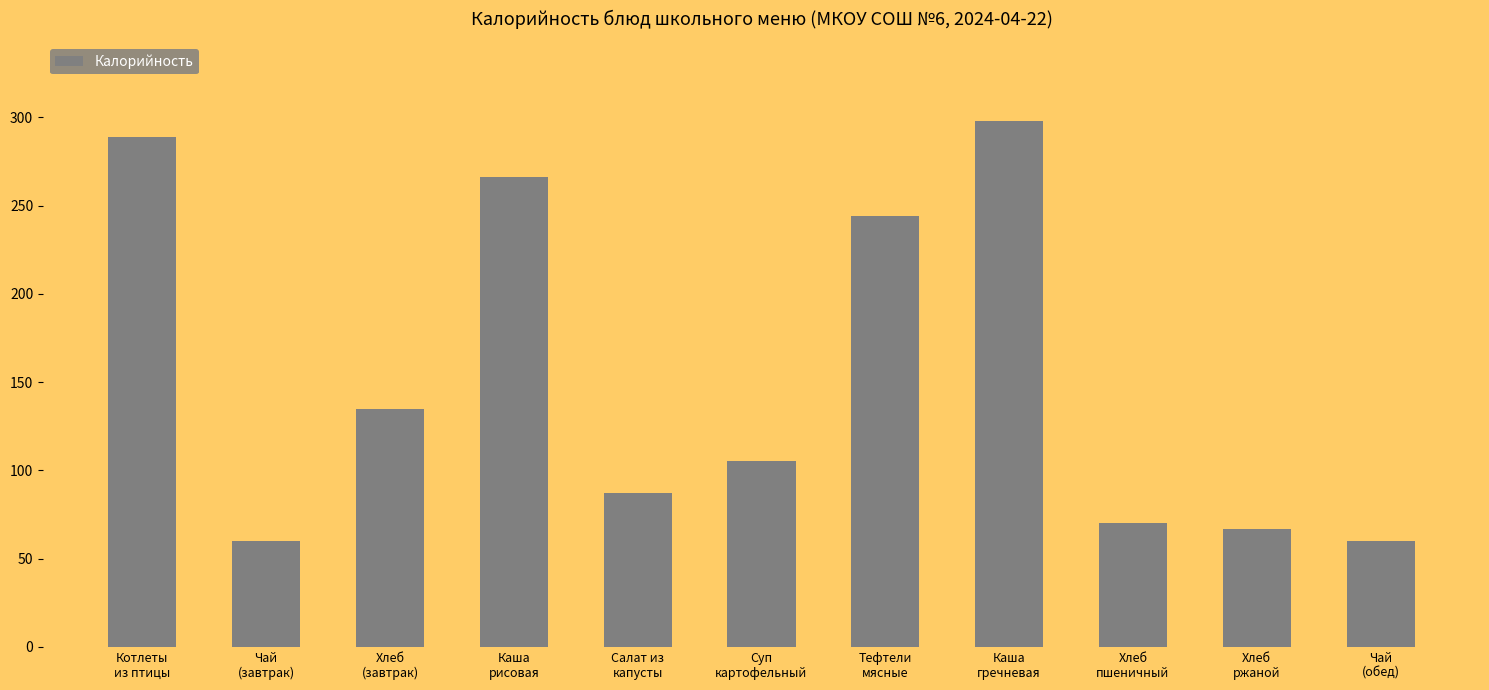

What is the value of the 6th bar from the left?

105